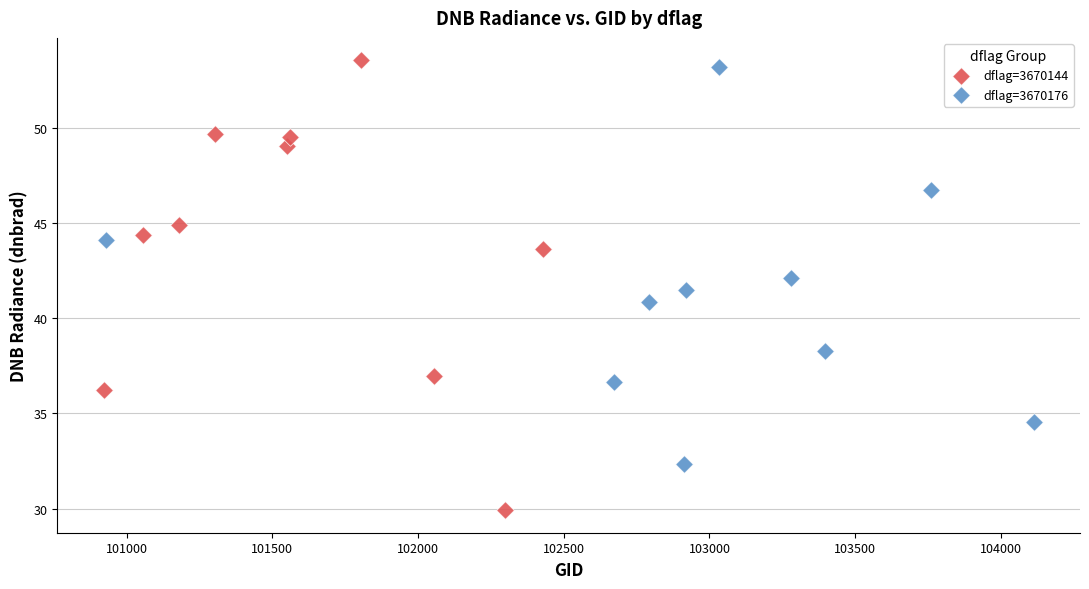

Which series reaches the maximum Y coordinate?

dflag=3670144